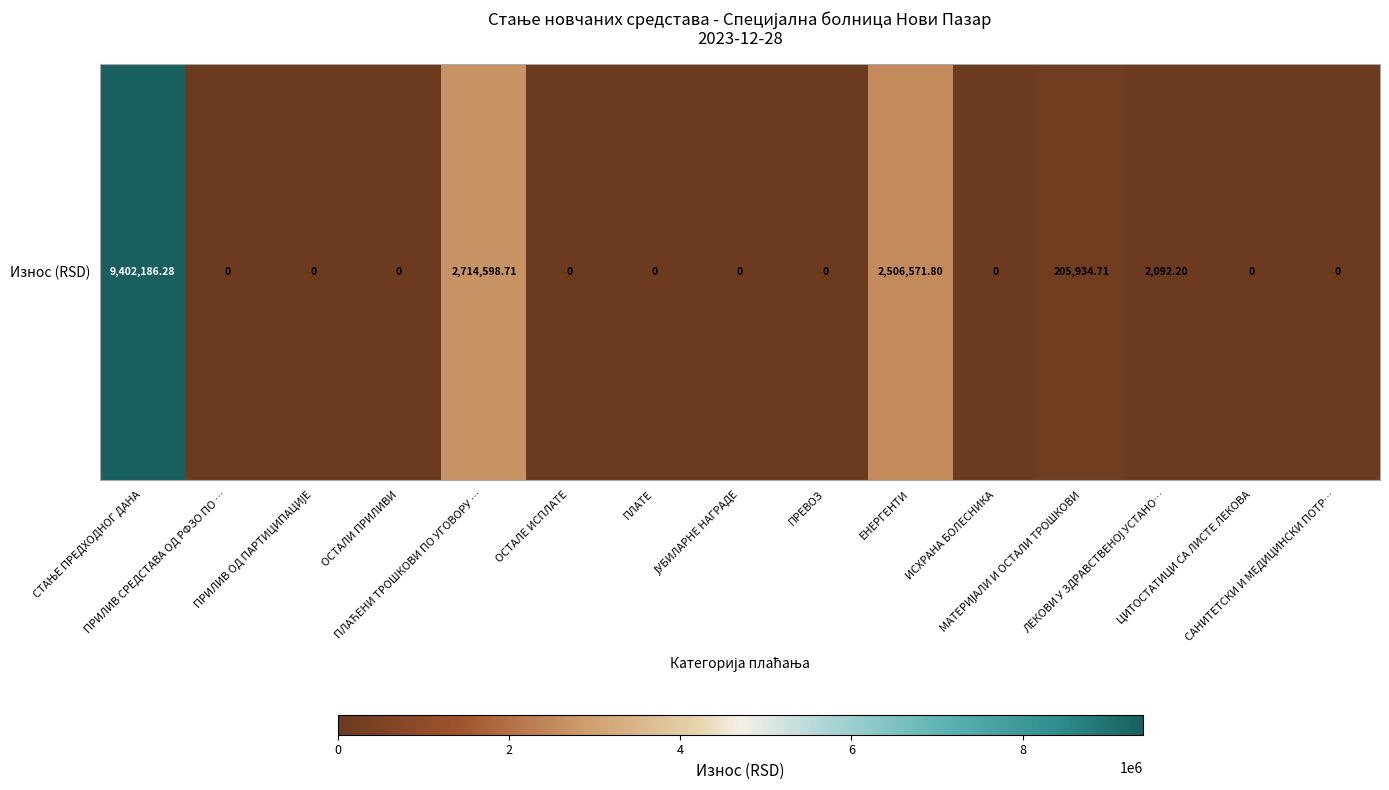

What is the sum of all values?

14831383.7